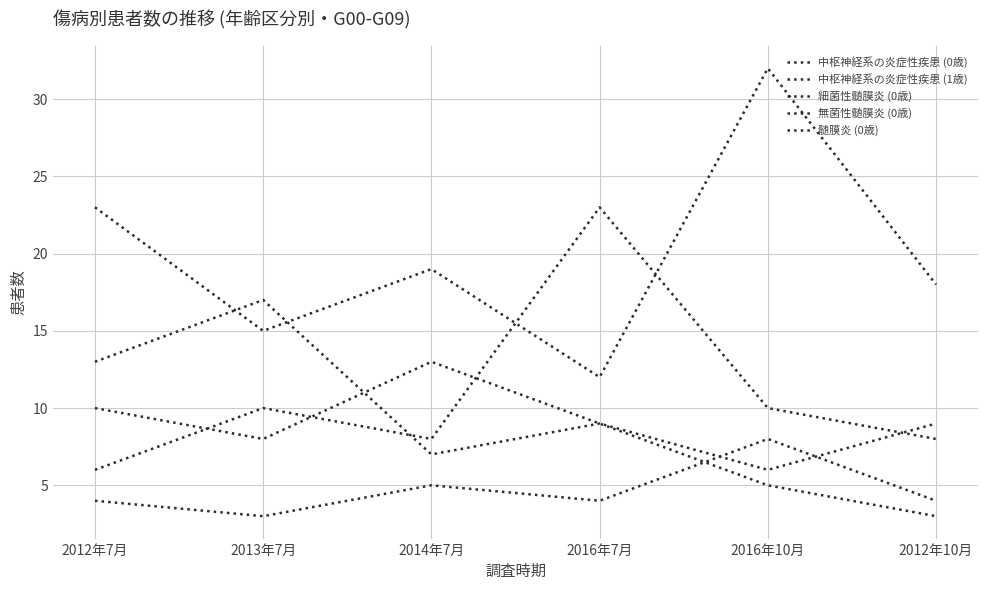

Reading left to right, extract all data points from this chart.

中枢神経系の炎症性疾患 (0歳): 23	15	19	12	32	18
中枢神経系の炎症性疾患 (1歳): 13	17	7	9	6	9
細菌性髄膜炎 (0歳): 4	3	5	4	8	4
無菌性髄膜炎 (0歳): 6	10	8	23	10	8
髄膜炎 (0歳): 10	8	13	9	5	3